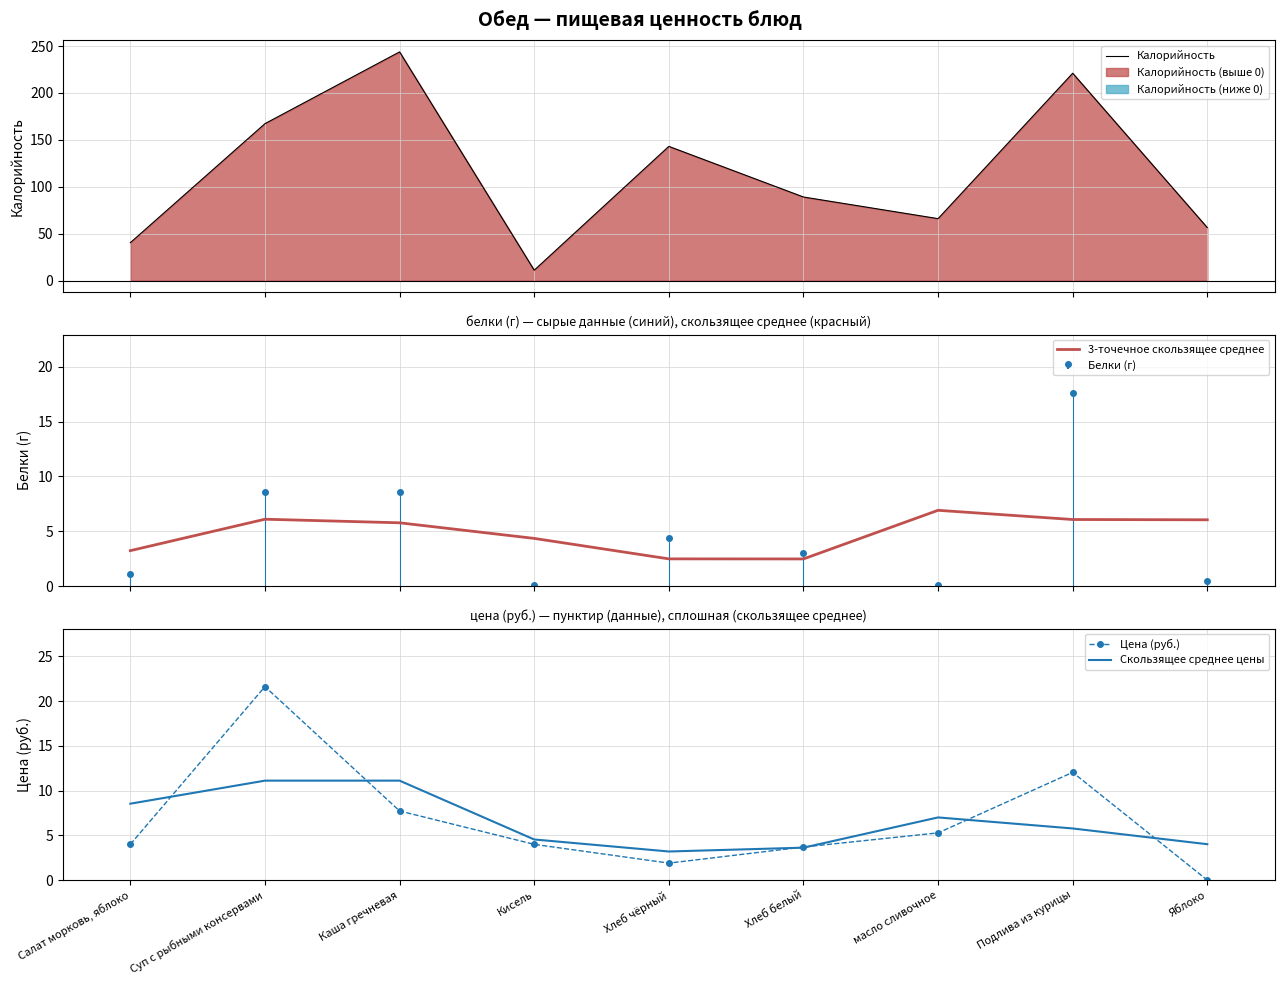

What is the total value across all series at Яблоко?

66.5